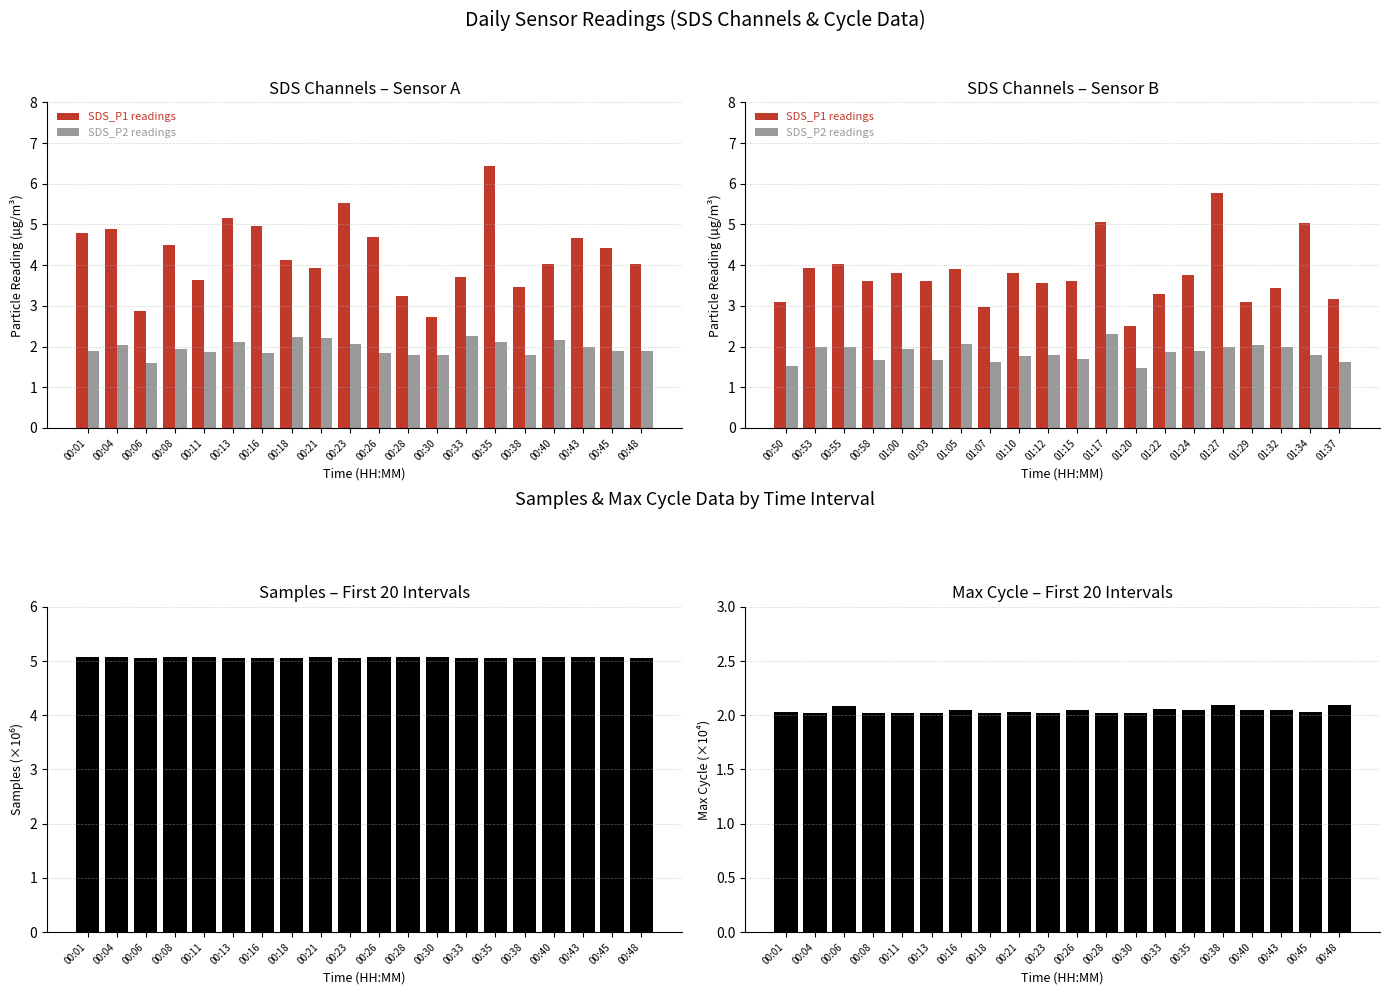

Between 00:11 and 00:38, which series saw the biggest shift?

SDS_P1